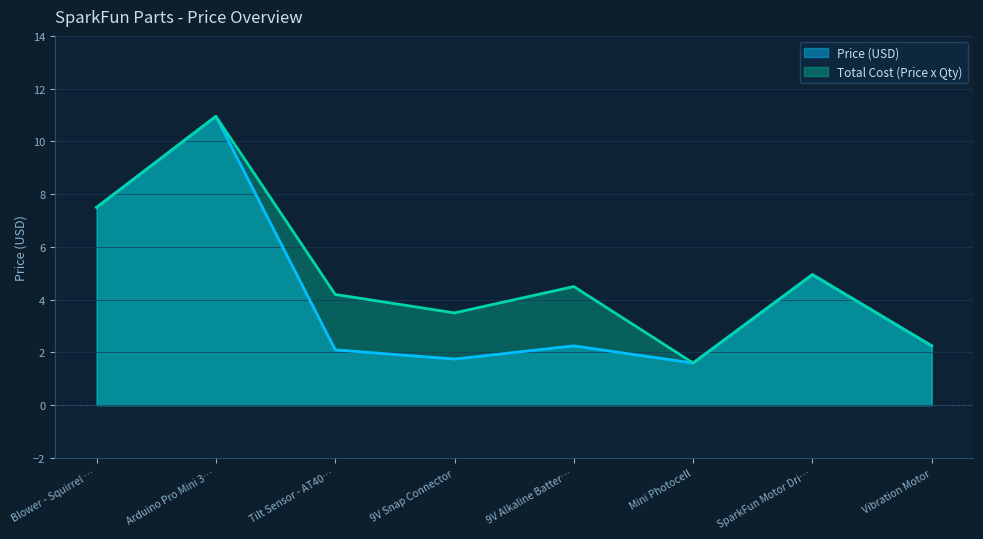

How many lines are shown in the chart?

2